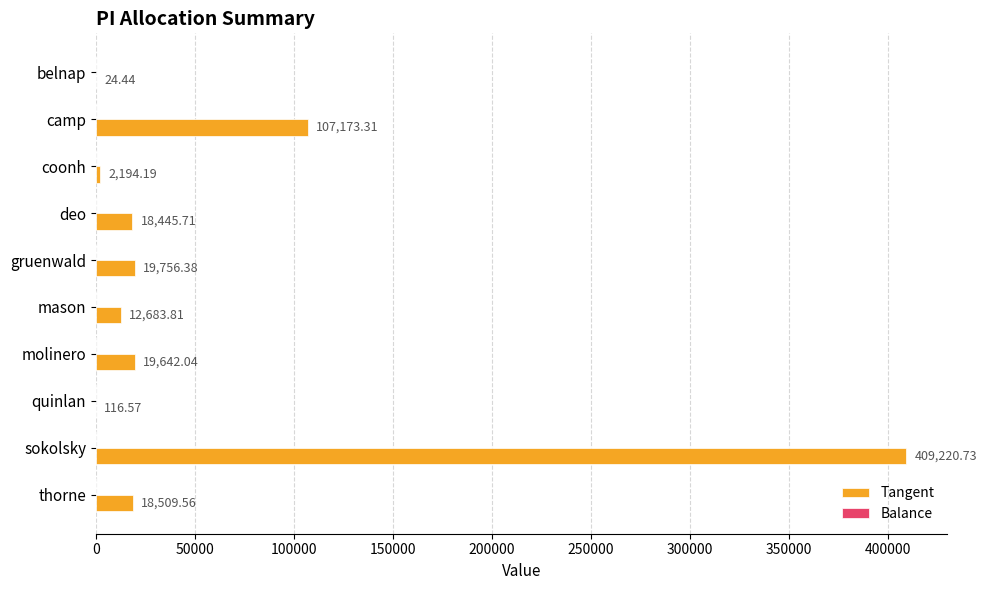

What is the maximum value shown in the chart?

409220.7